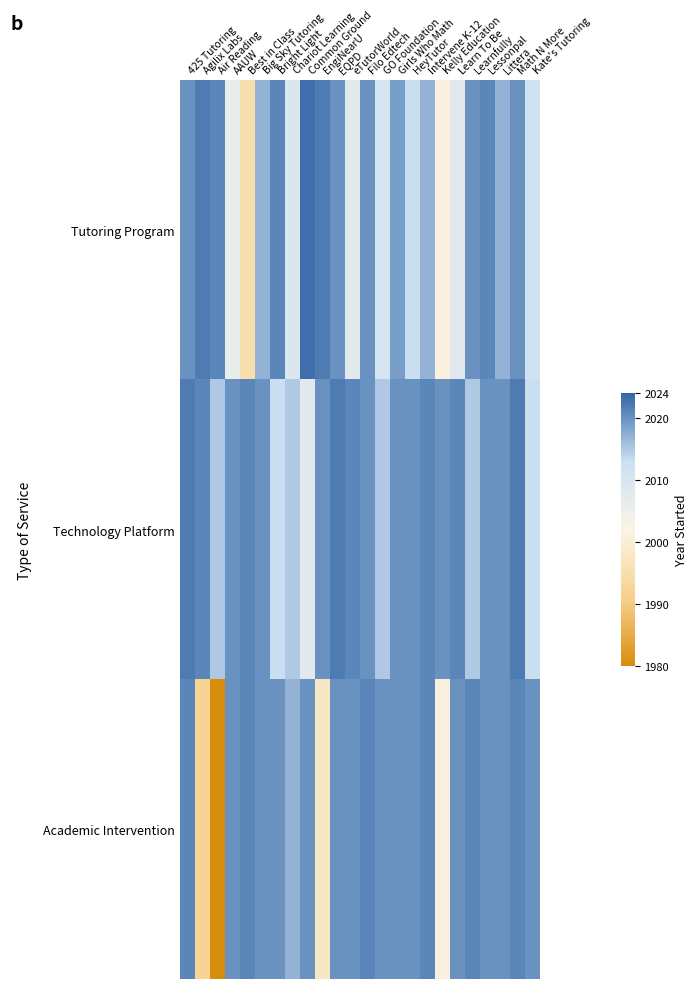

List the series in order of their peak value, highest first.

Tutoring Program, Technology Platform, Academic Intervention